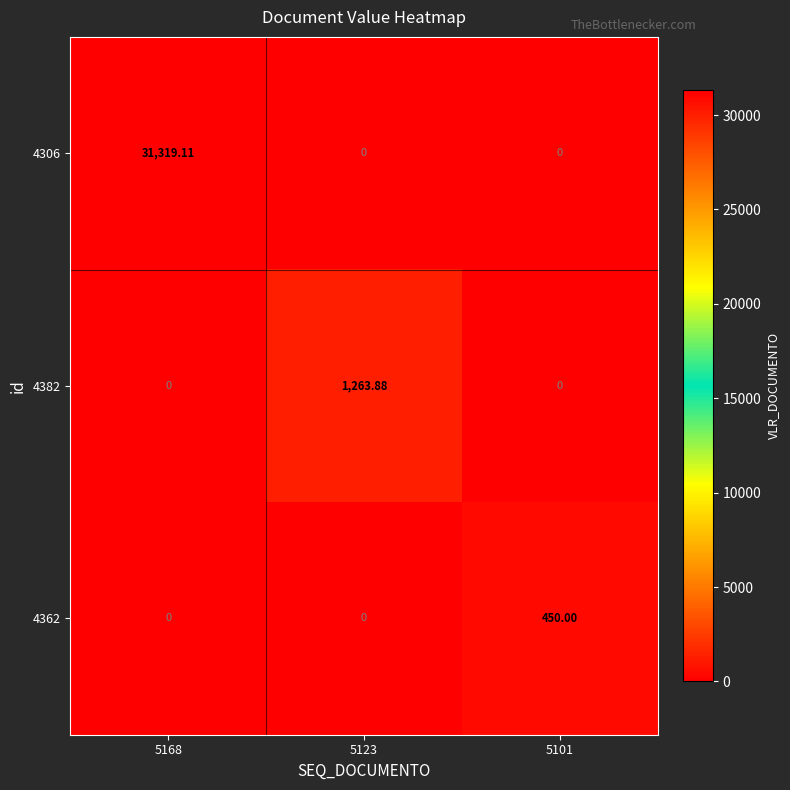

What is the total value across all series at 5123?

1263.9